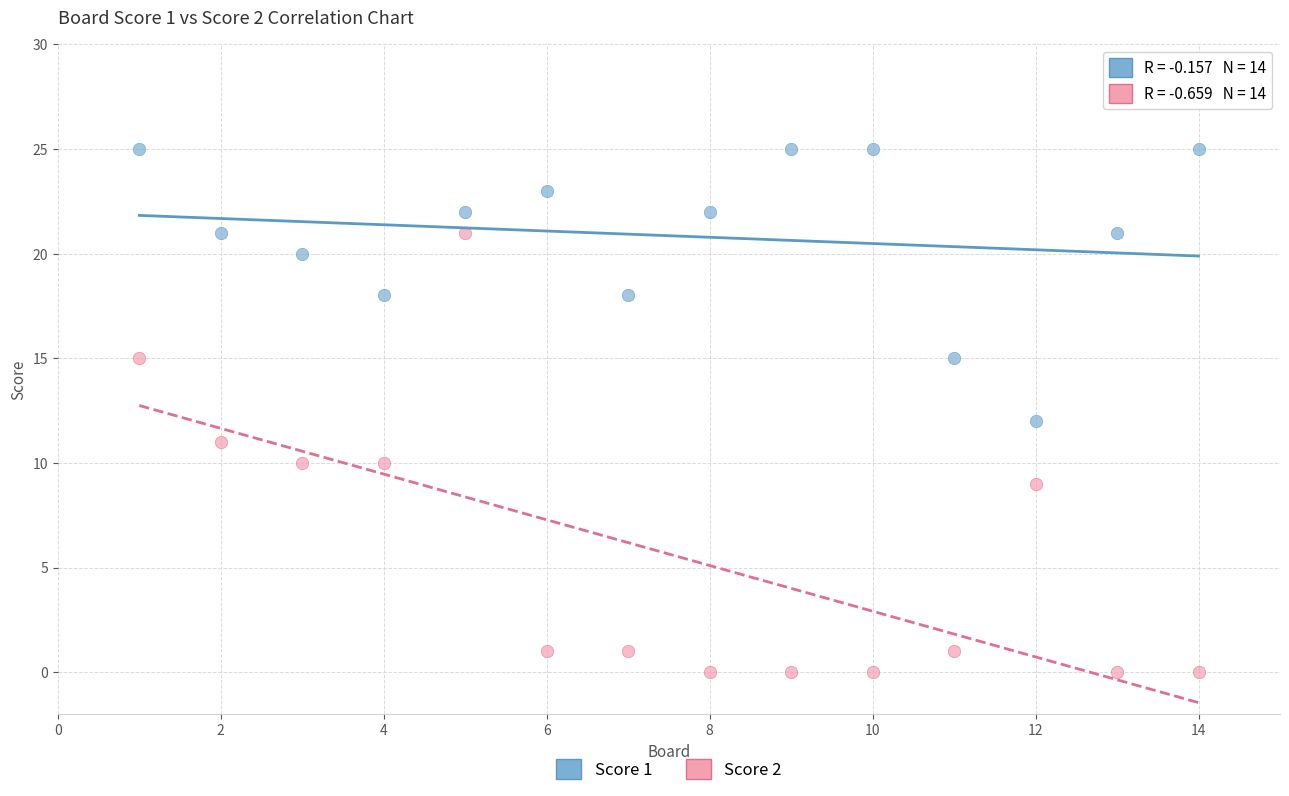

What are all the series names shown in the legend?

Score 1, Score 2